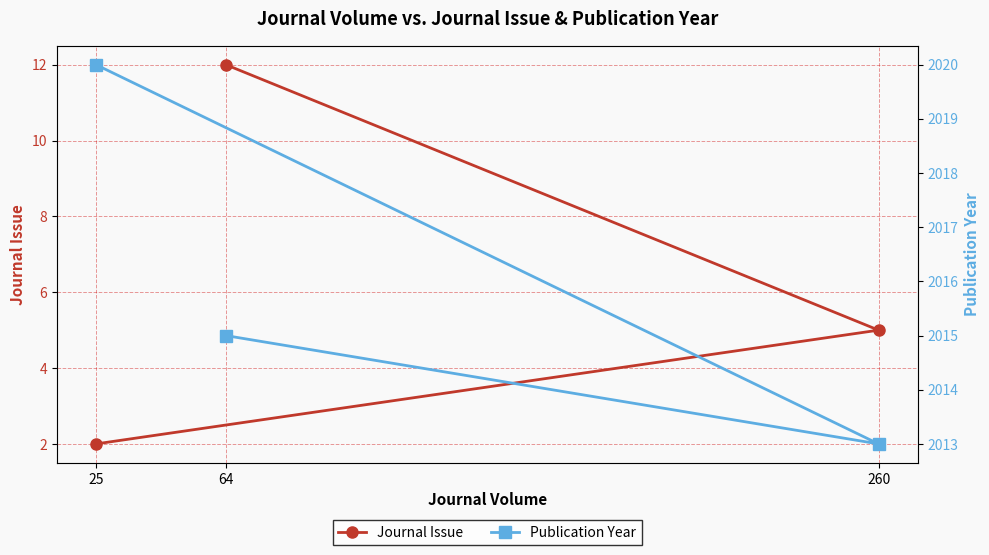

Rank the series by their average value, from lowest to highest.

Journal Issue, Publication Year